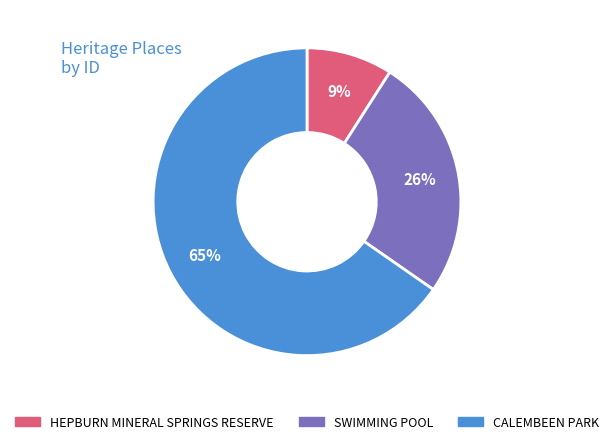

Is the sum of CALEMBEEN PARK and HEPBURN MINERAL SPRINGS RESERVE greater than half?

Yes